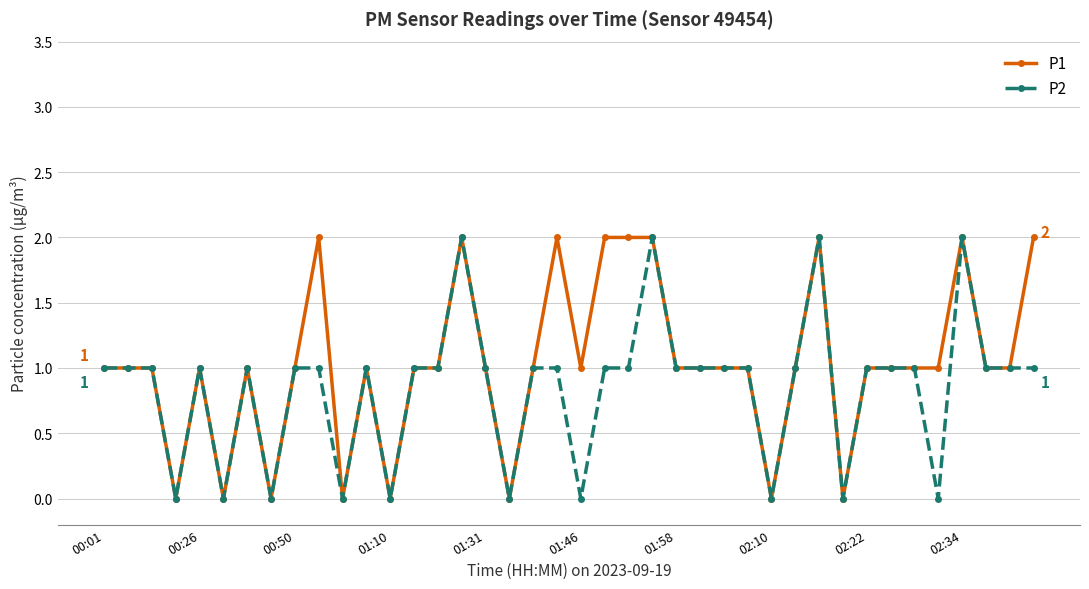

Rank the series by their average value, from highest to lowest.

P1, P2